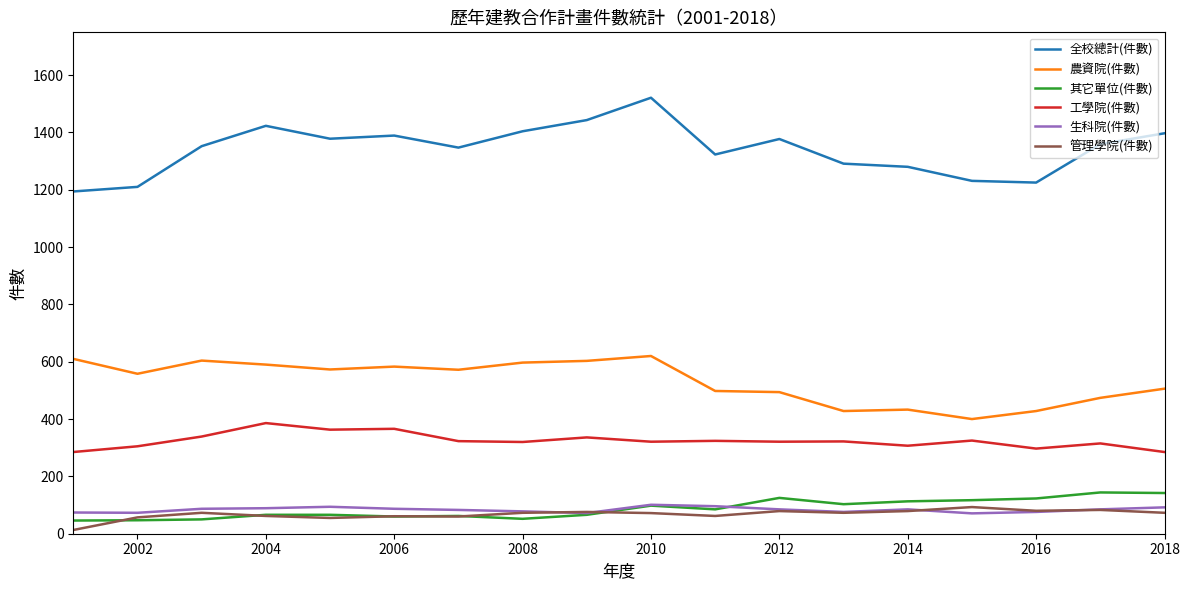

Which series has the largest range (max minus min)?

全校總計(件數)